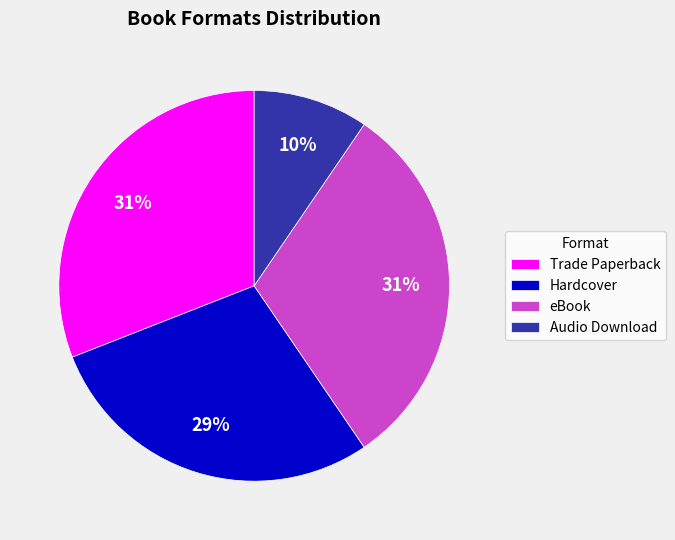

To the nearest percent, what portion does Trade Paperback represent?

31%